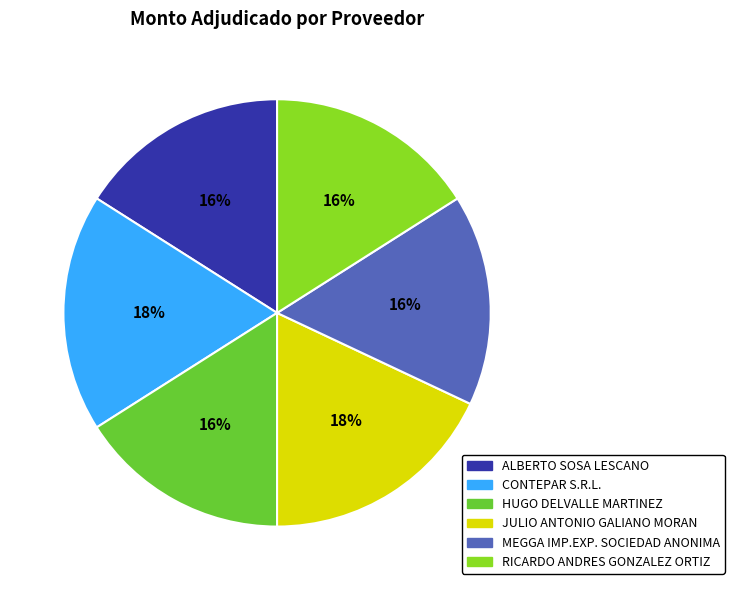

To the nearest percent, what percentage of the pie is CONTEPAR S.R.L.?

18%